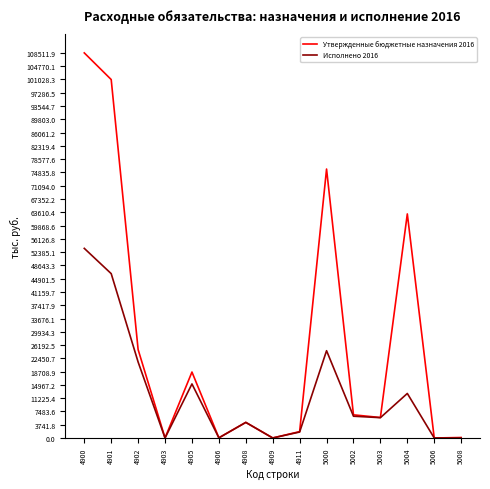

Which series has the largest total across all categories?

Утвержденные бюджетные назначения 2016